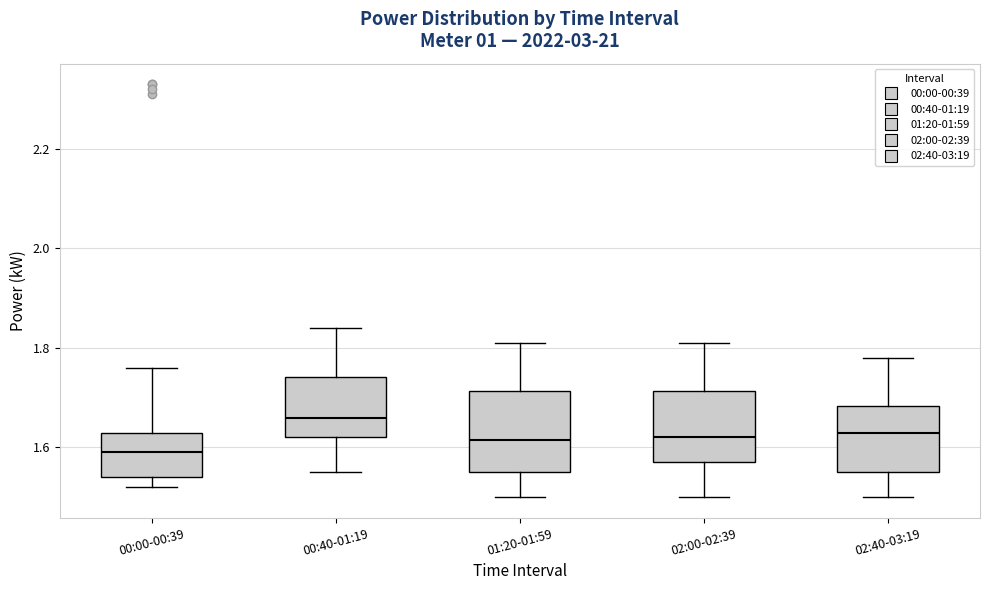

Which box is the tallest, from its lower edge to its upper edge?

01:20-01:59